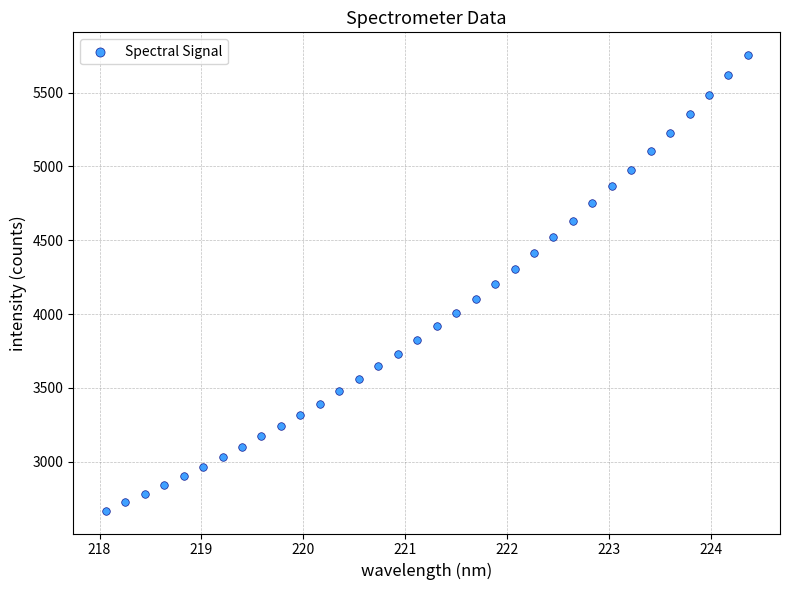

What is the range of X values (max minus min)?

6.3